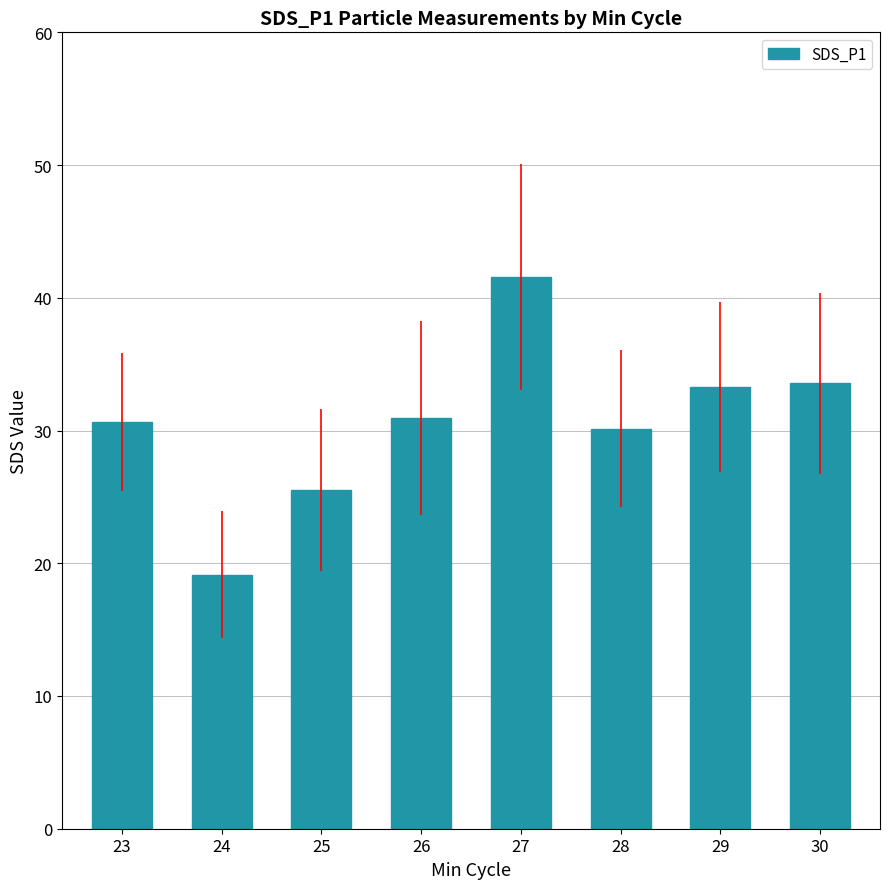

Between 24 and 23, which is larger?

23